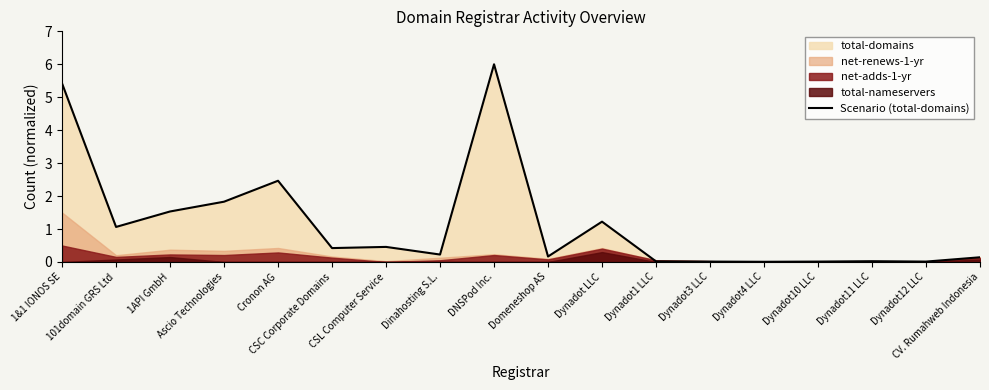

List the labels in order of value, smallest first.

Dynadot4 LLC, Dynadot3 LLC, Dynadot10 LLC, Dynadot12 LLC, Dynadot1 LLC, Dynadot11 LLC, CV. Rumahweb Indonesia, Domeneshop AS, Dinahosting S.L., CSC Corporate Domains, CSL Computer Service, 101domain GRS Ltd, Dynadot LLC, 1API GmbH, Ascio Technologies, Cronon AG, 1&1 IONOS SE, DNSPod Inc.